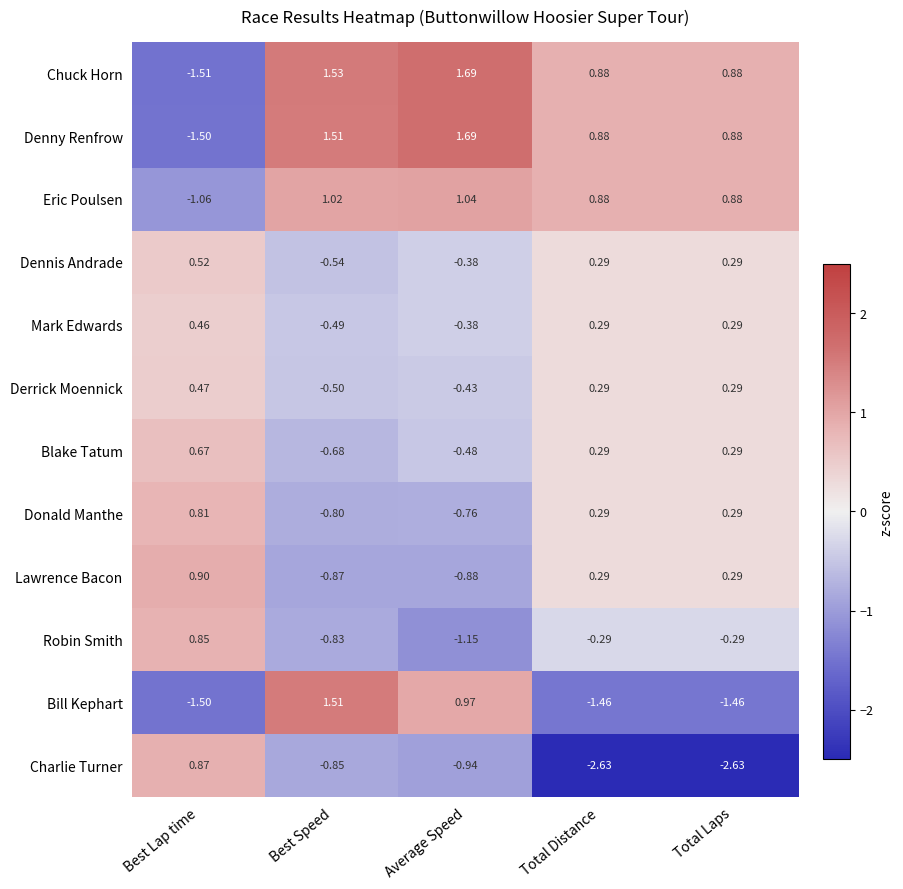

Which label corresponds to the largest value in the chart?

Average Speed